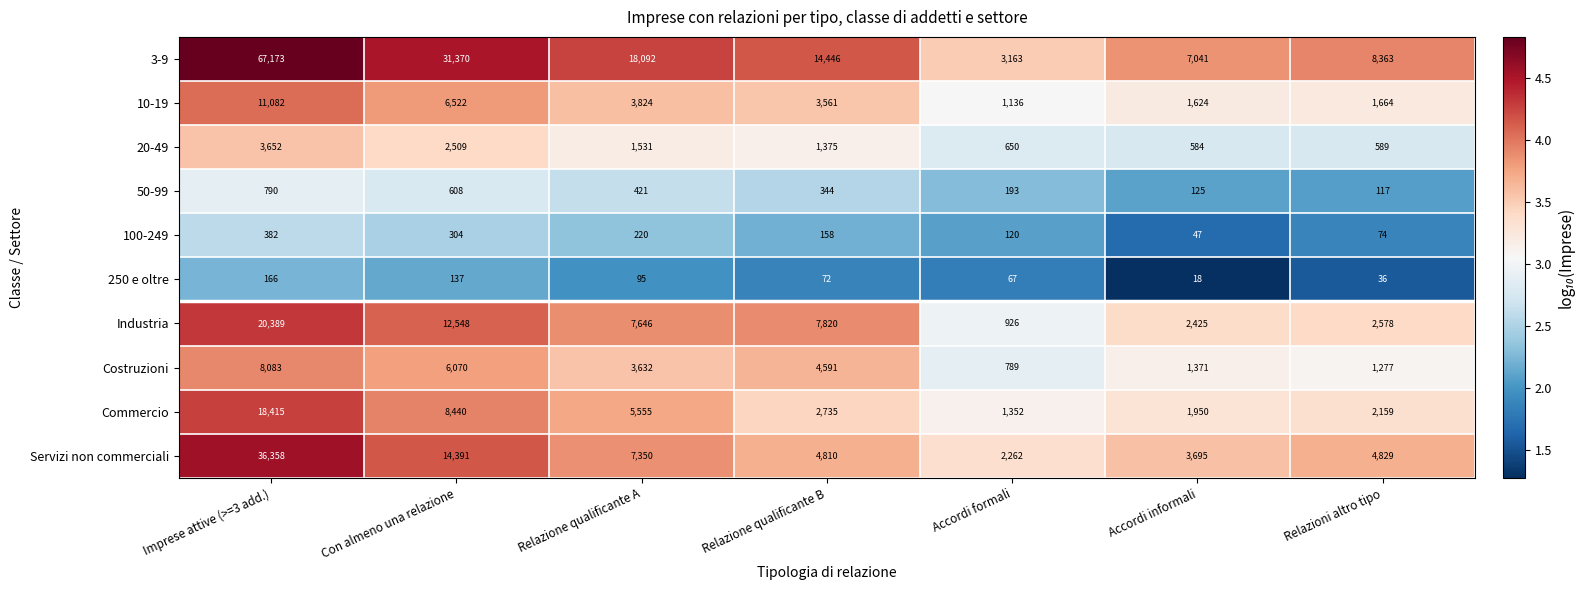

The Commercio series shows 2159 at Relazioni altro tipo. True or false?

True